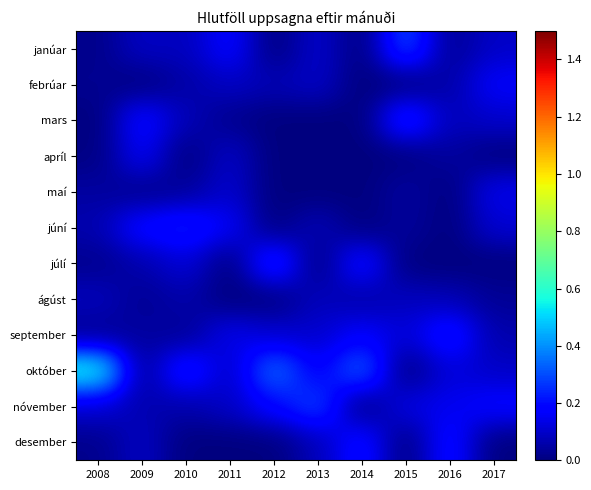

At which category does the chart reach its peak across all series?

2008